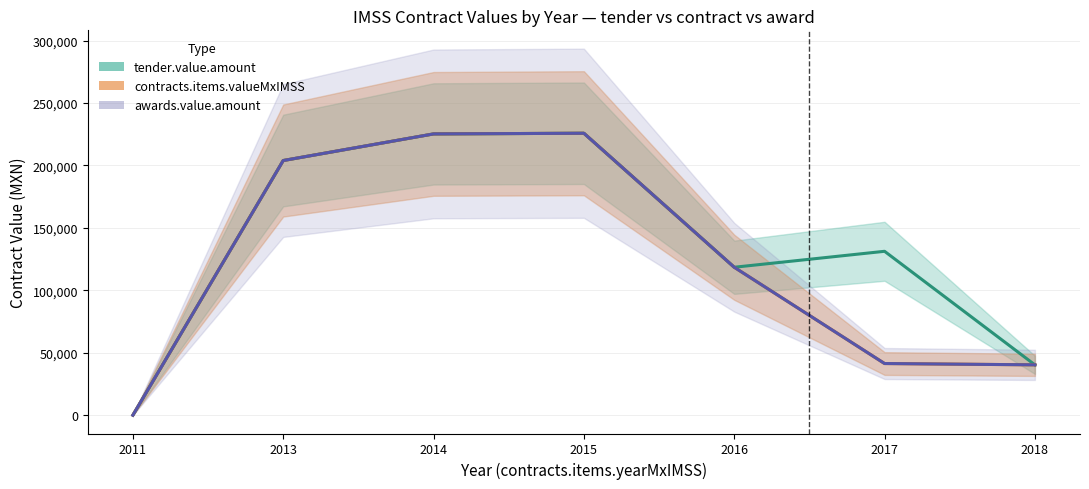

True or false: tender.value.amount and awards.value.amount cross at least once.

False